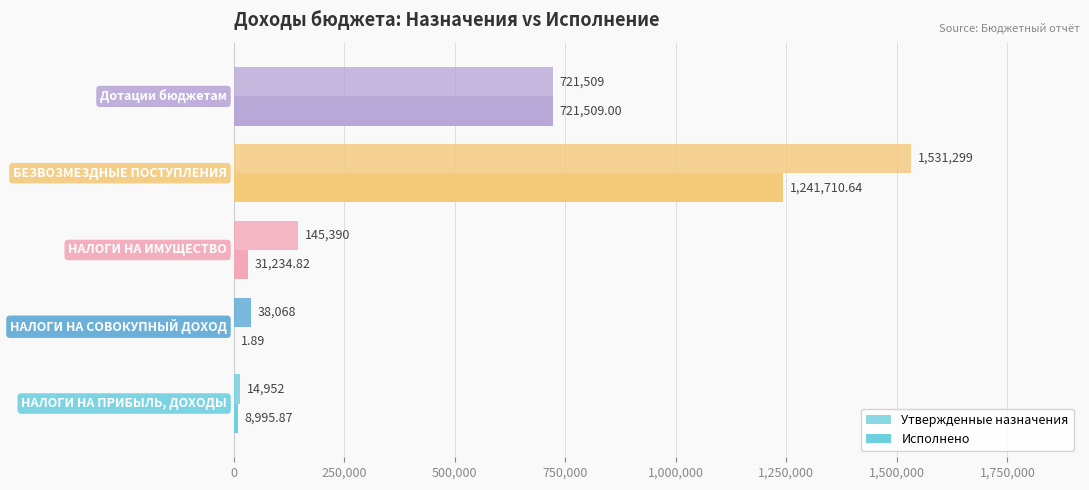

What is the maximum value for Утвержденные назначения?

1531299.0